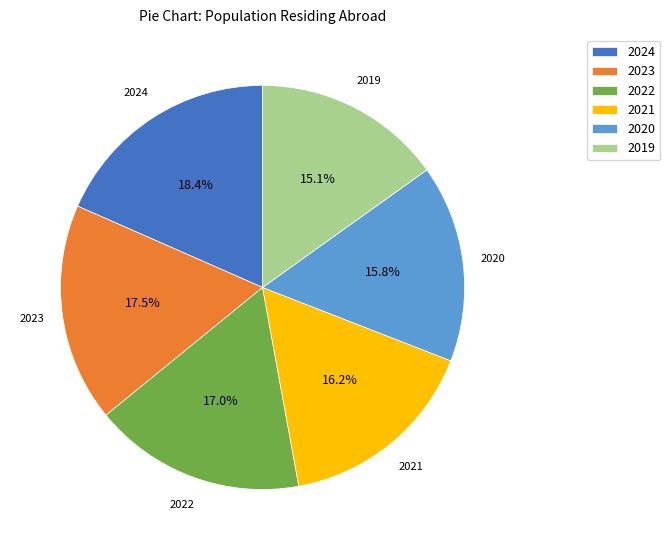

Does 2019 represent more than half of the total?

No